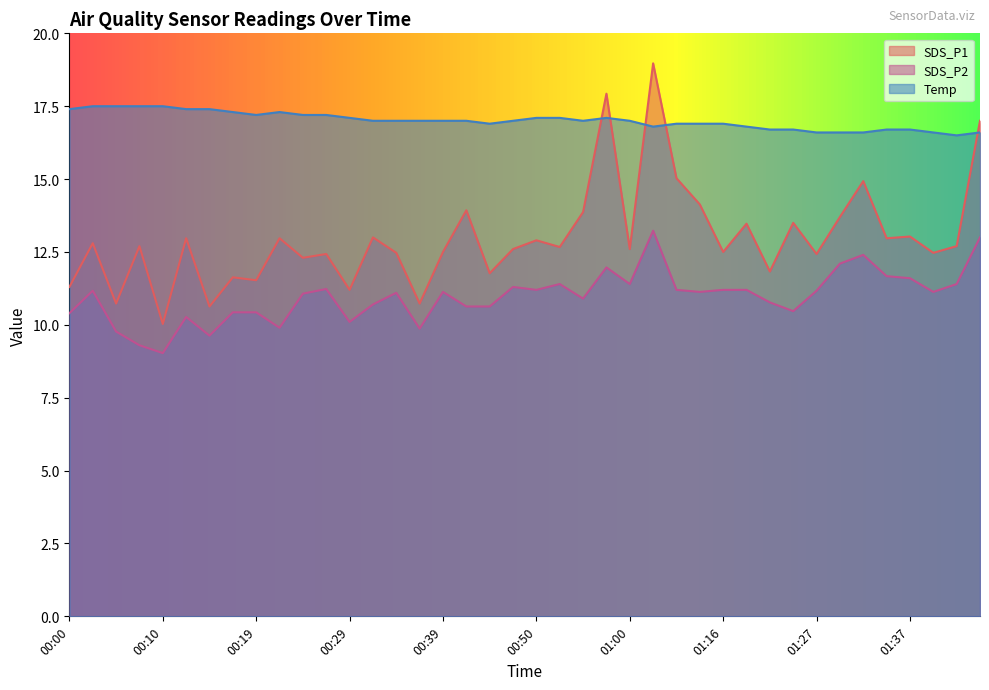

What is the label of the 10th point from the left?

00:22